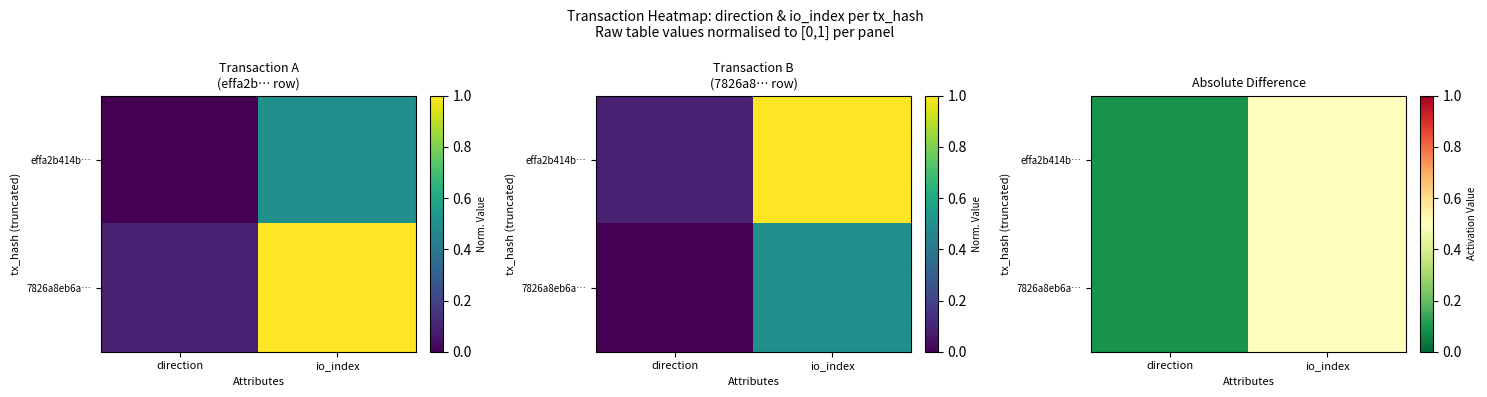

What is the maximum value for 7826a8eb6a…?

0.5